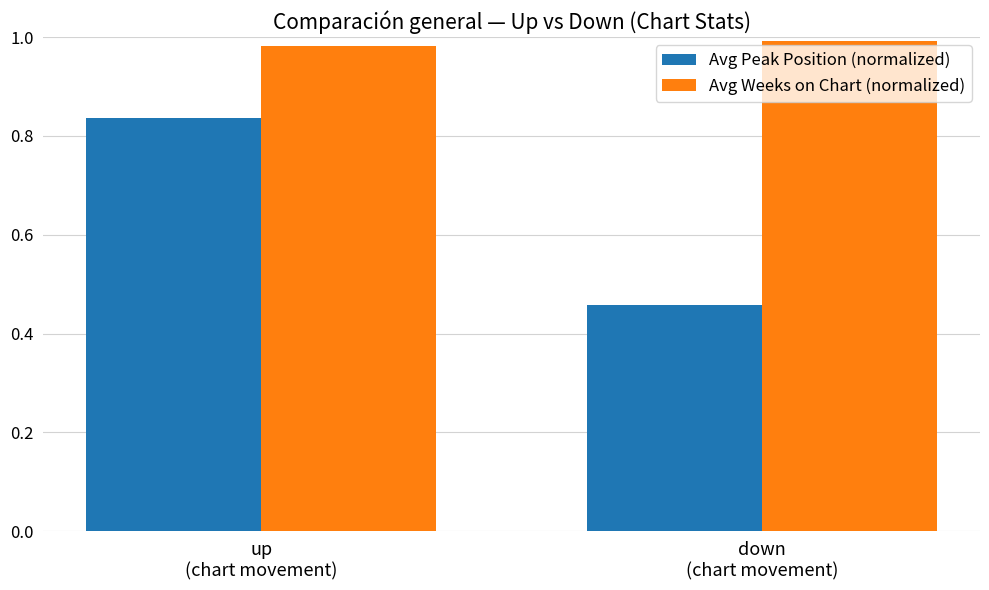

What is the spread (max minus min) of values at up
(chart movement)?

0.1